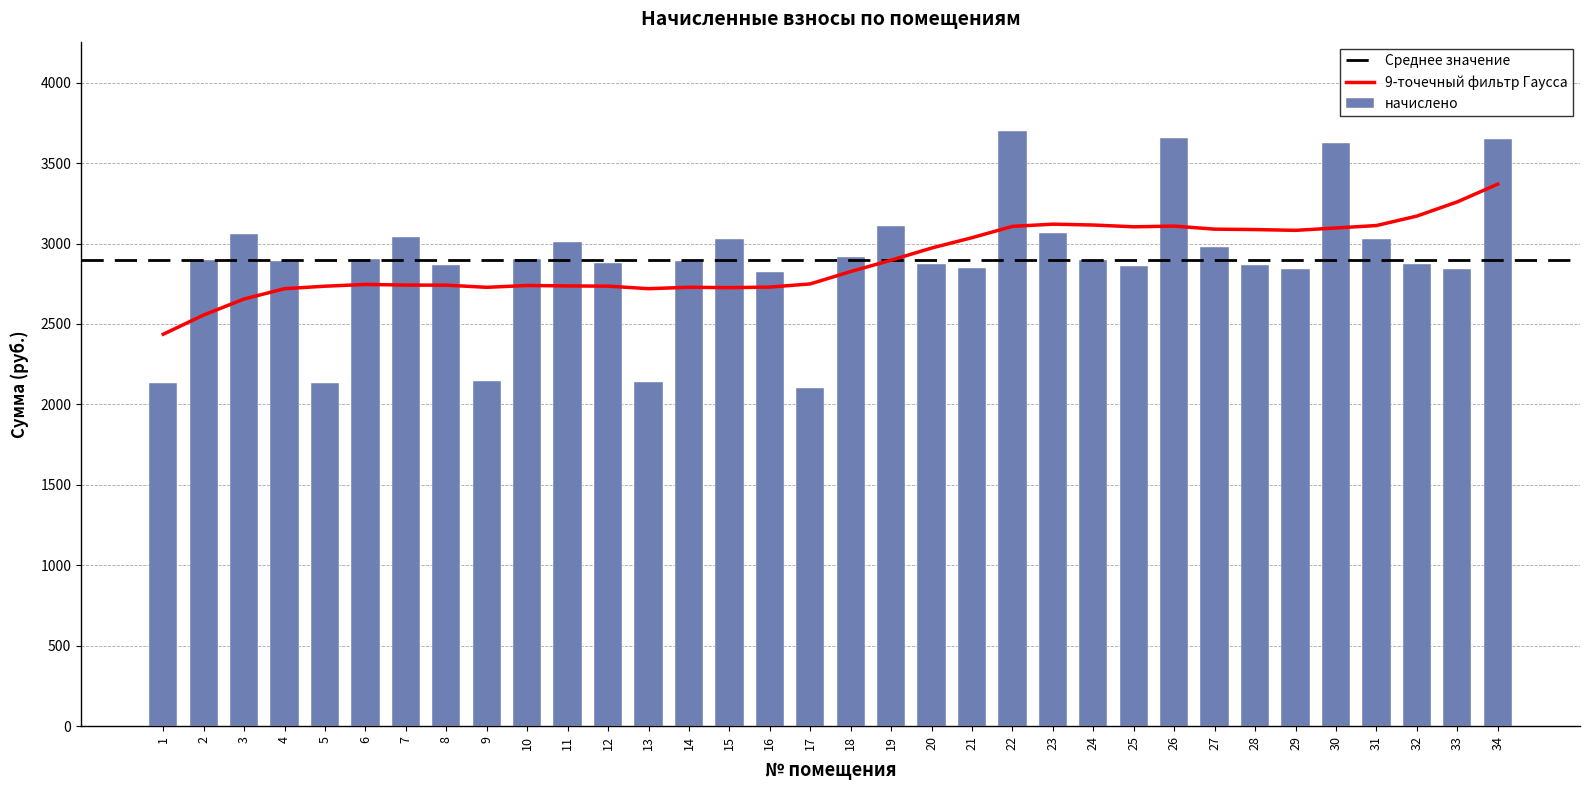

What is the greatest value displayed?

3699.6